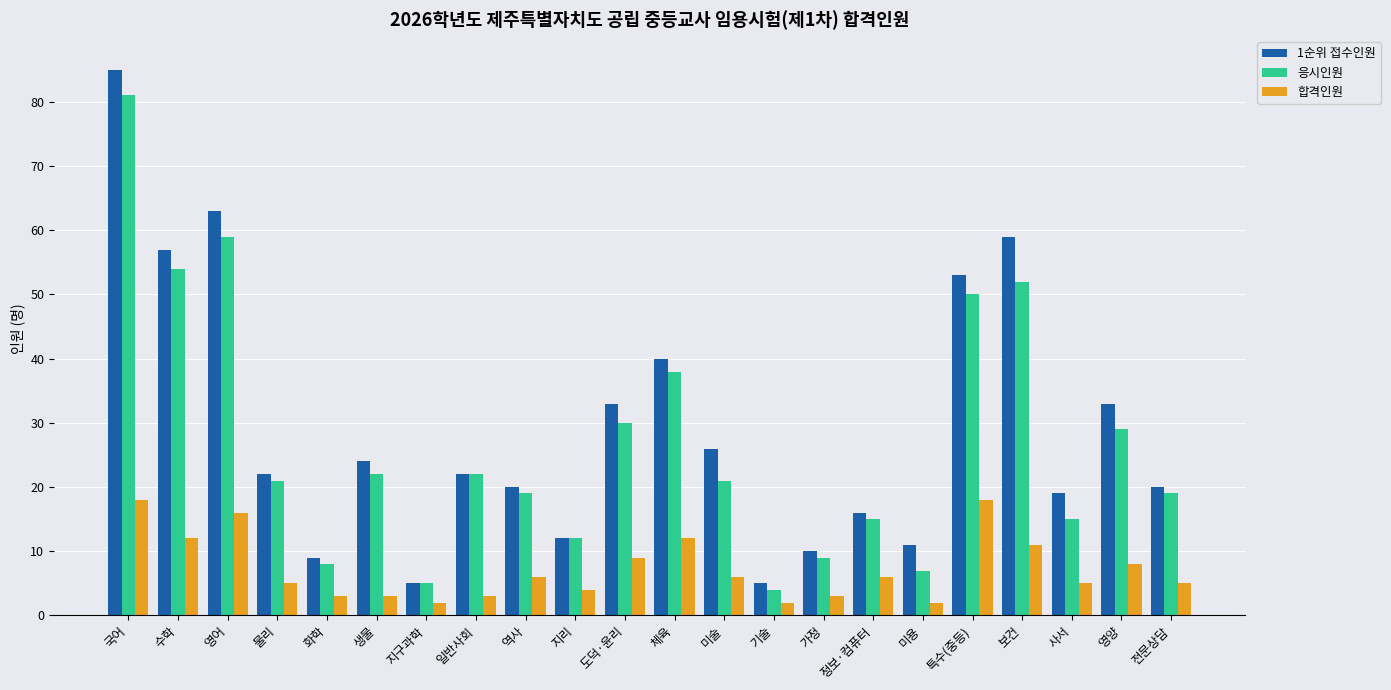

At which label is 응시인원 closest to 42?

체육